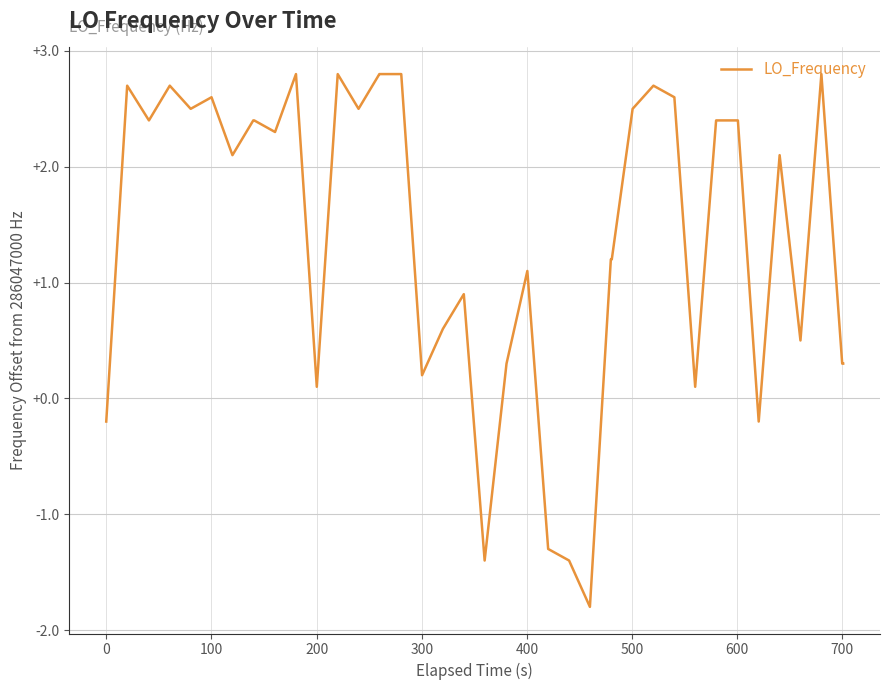

What is the greatest value displayed?

2.8